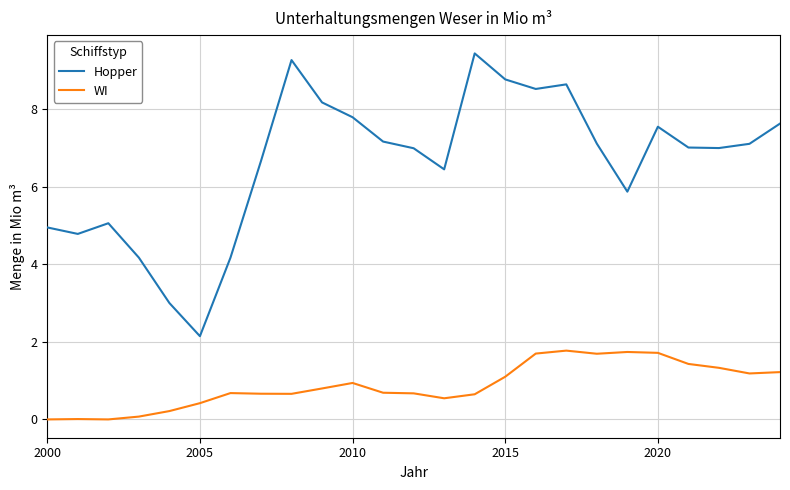

Does the chart have visible grid lines?

Yes